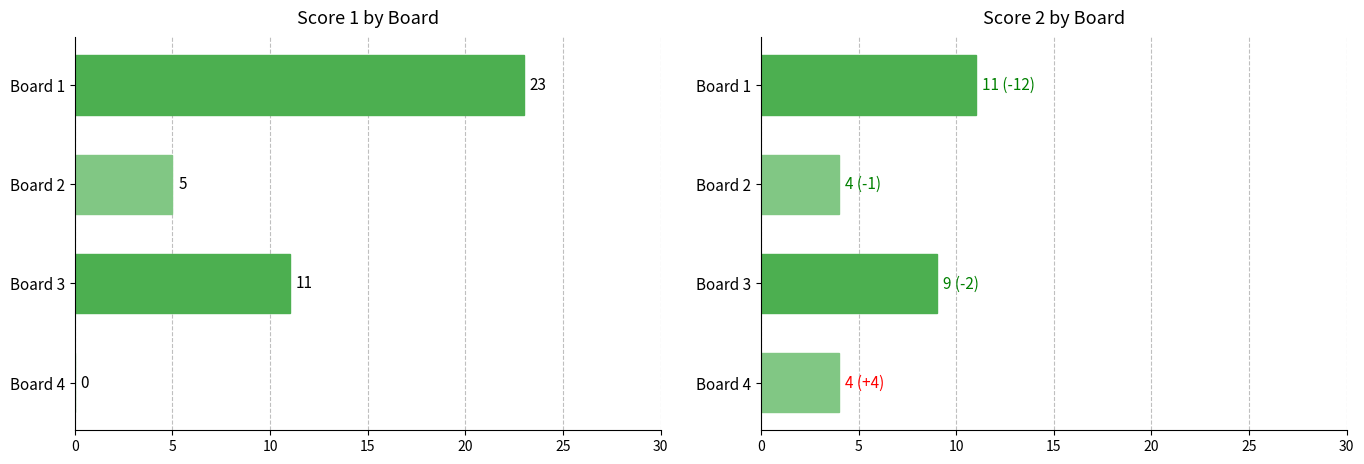

What are all the series names shown in the legend?

Score 1, Score 2